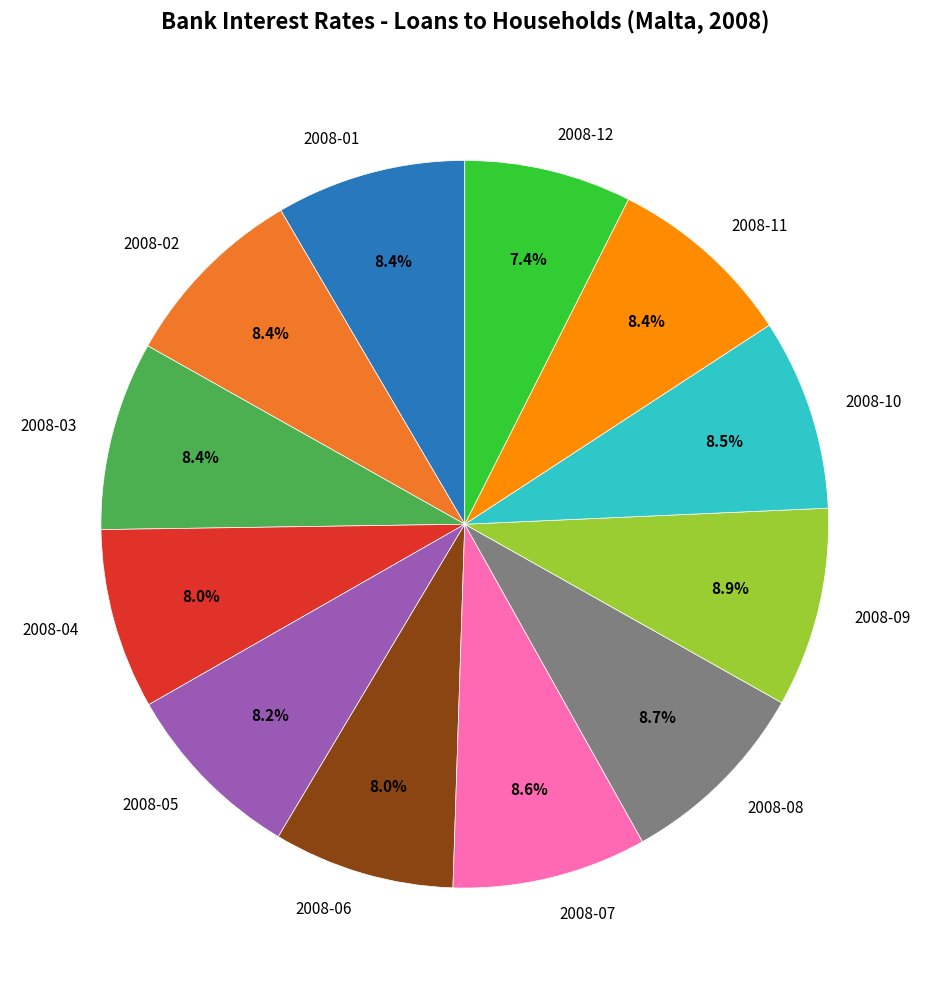

Is it true that 2008-04 is 8% of the pie?

True